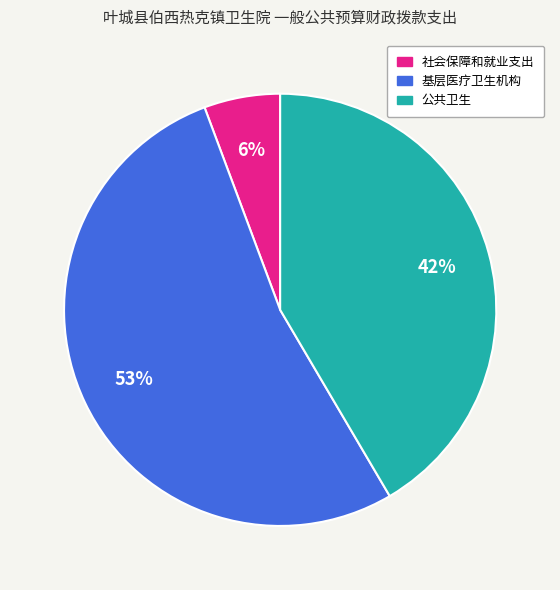

What is the ratio of the value at 基层医疗卫生机构 to the value at 公共卫生?

1.3